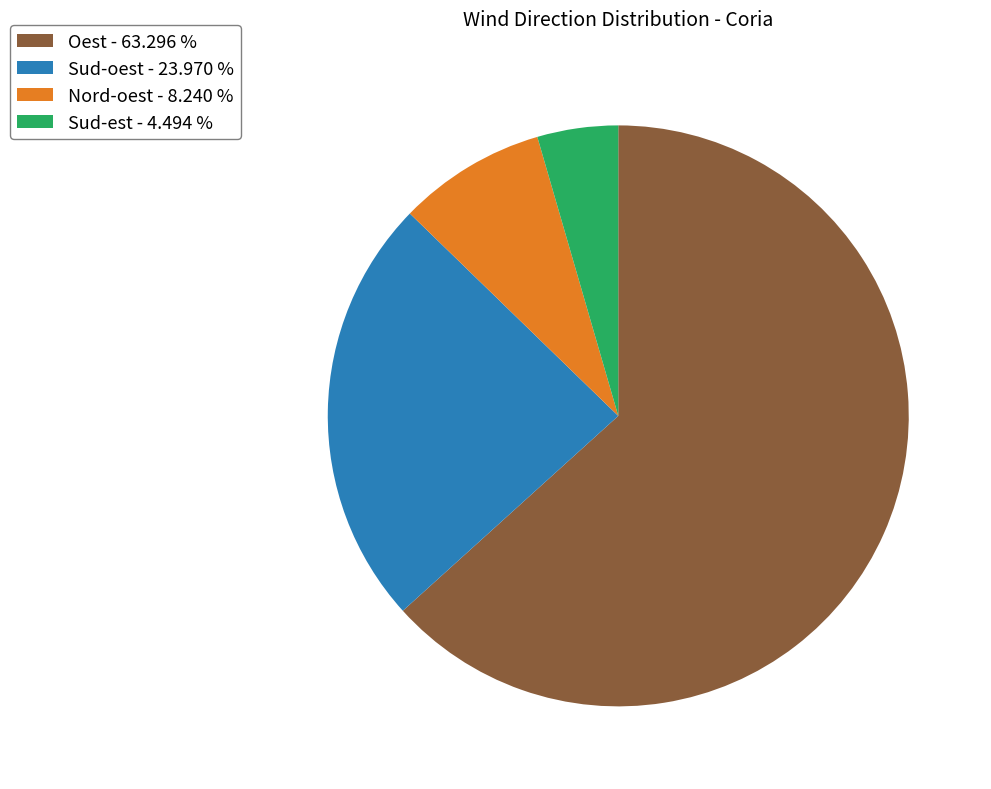

Approximately how many times larger is the value at Nord-oest - 8.240 % compared to Sud-oest - 23.970 %?

0.3